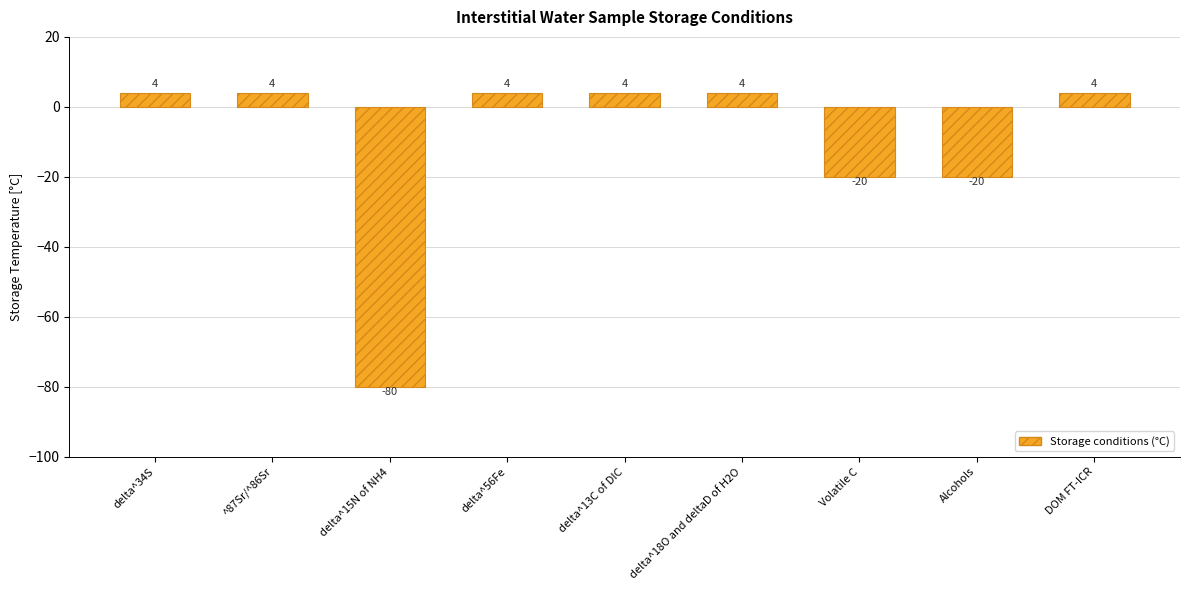

Reading left to right, extract all data points from this chart.

4	4	-80	4	4	4	-20	-20	4